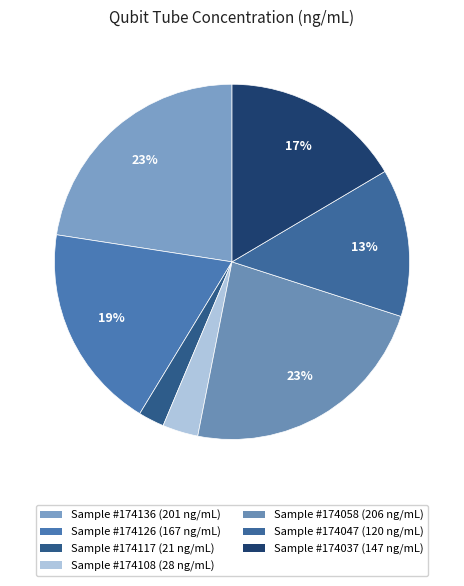

How many slices are in this pie chart?

7